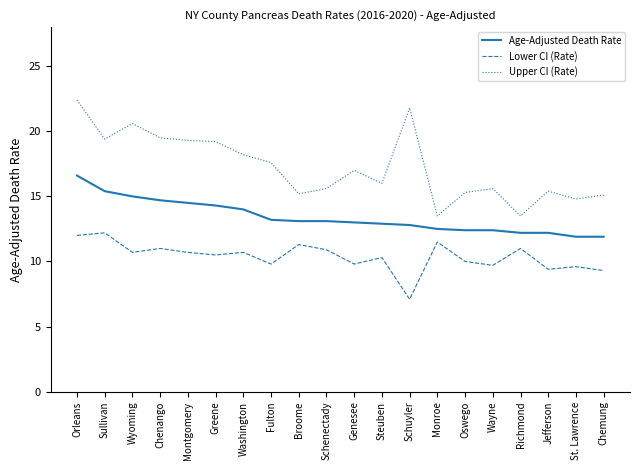

What is the difference between the maximum and minimum values in the Upper CI (Rate) series?

8.9